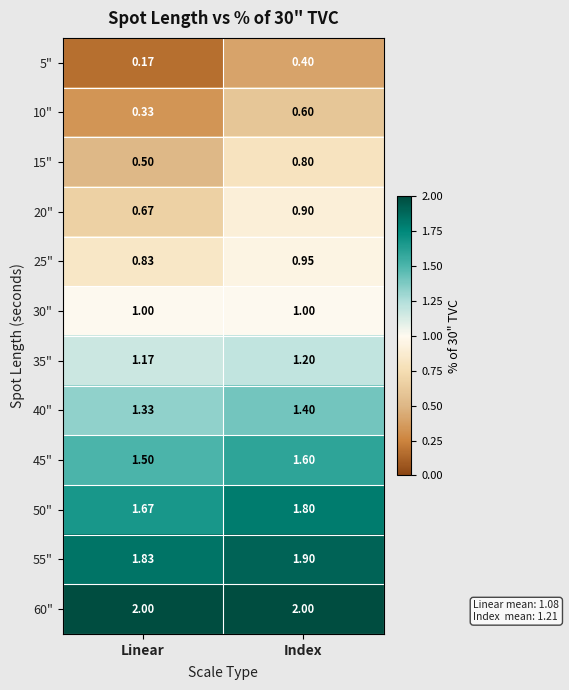

At which label does 50" reach its minimum?

Linear